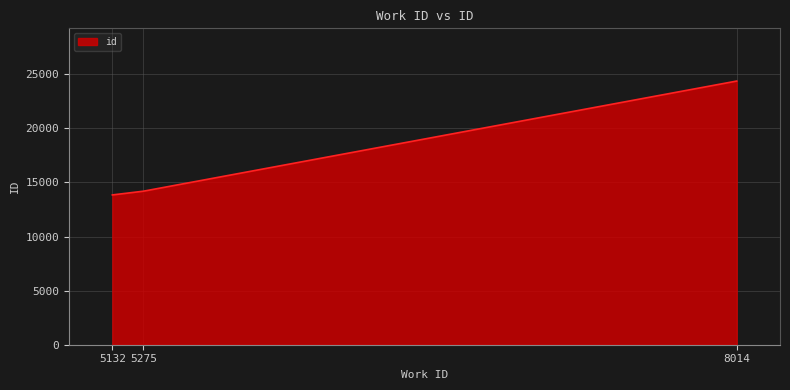

What is the minimum value shown in the chart?

13849